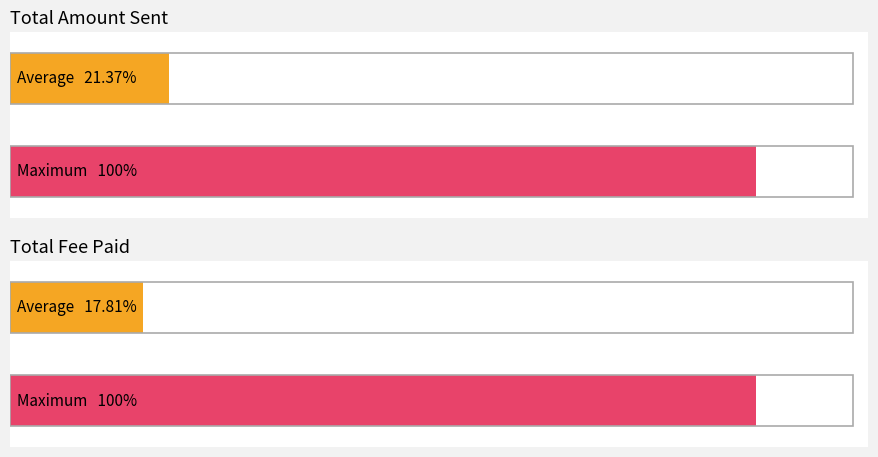

Which series has the largest total across all categories?

Total Amount Sent